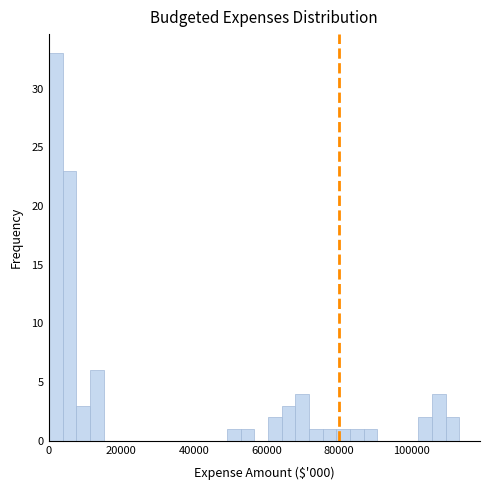

Read against the x-axis, roughly where is the centre of the tallest bar?

2000